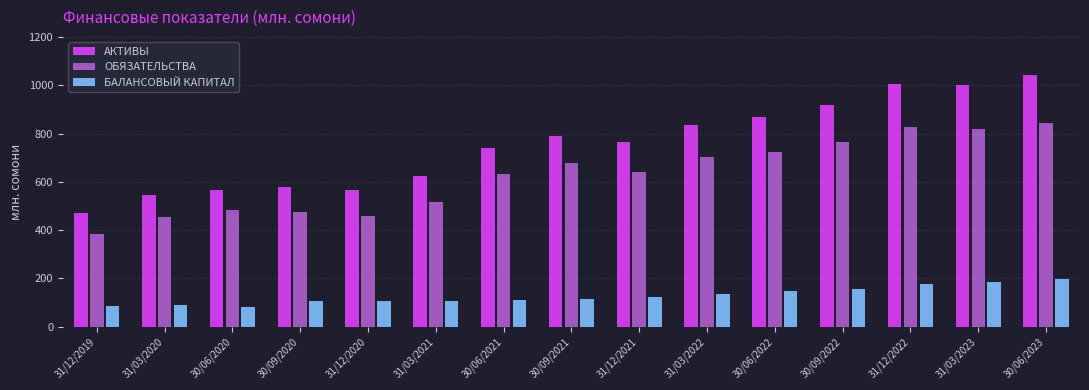

What is the difference between the maximum and minimum values in the ОБЯЗАТЕЛЬСТВА series?

462.0